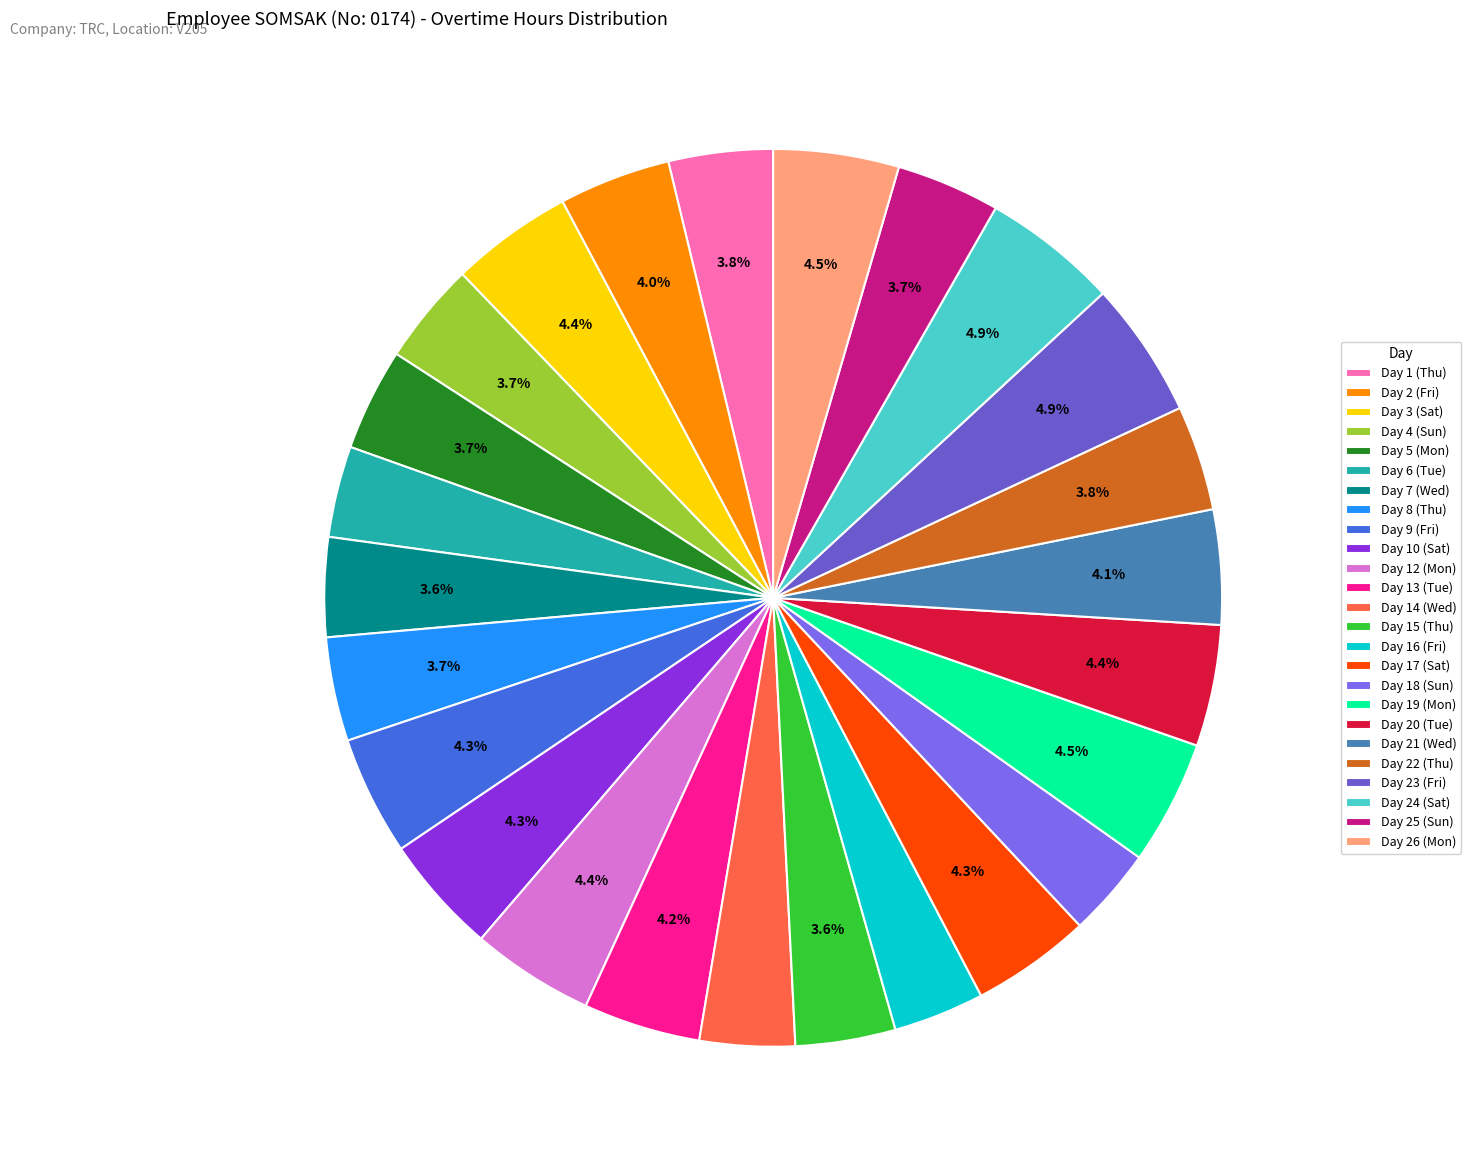

How many slices are in this pie chart?

25